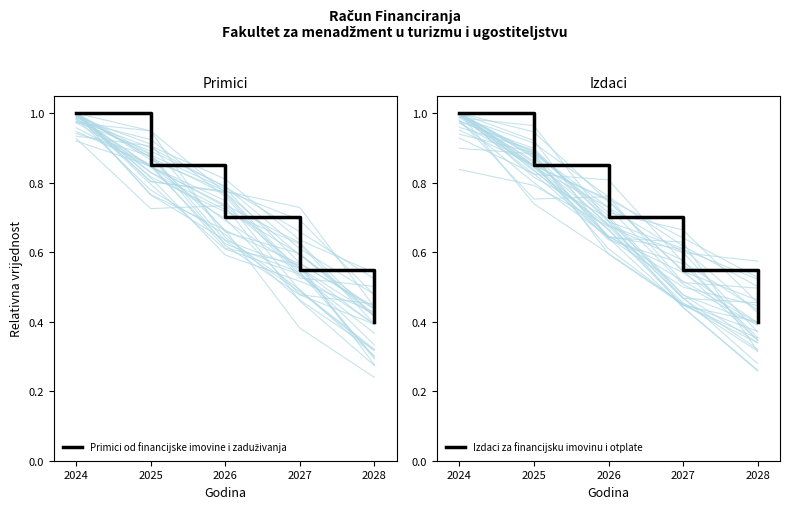

How many lines are shown in the chart?

2